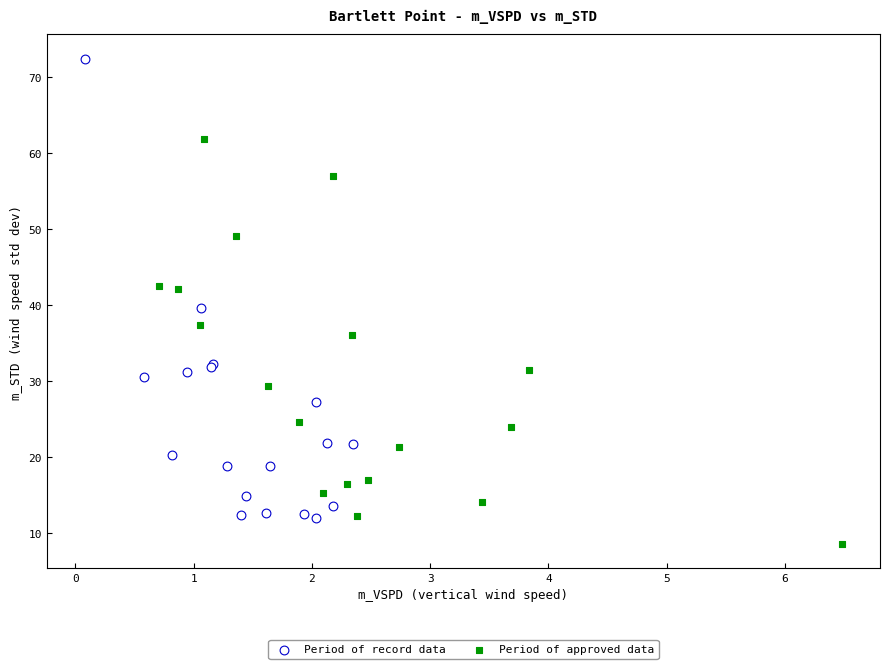

What are all the series names shown in the legend?

Period of record data, Period of approved data